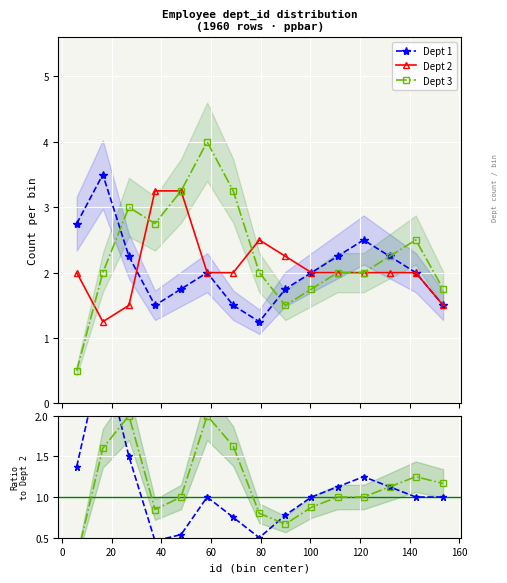

True or false: Dept 1 has more than 0 interior local peaks.

True